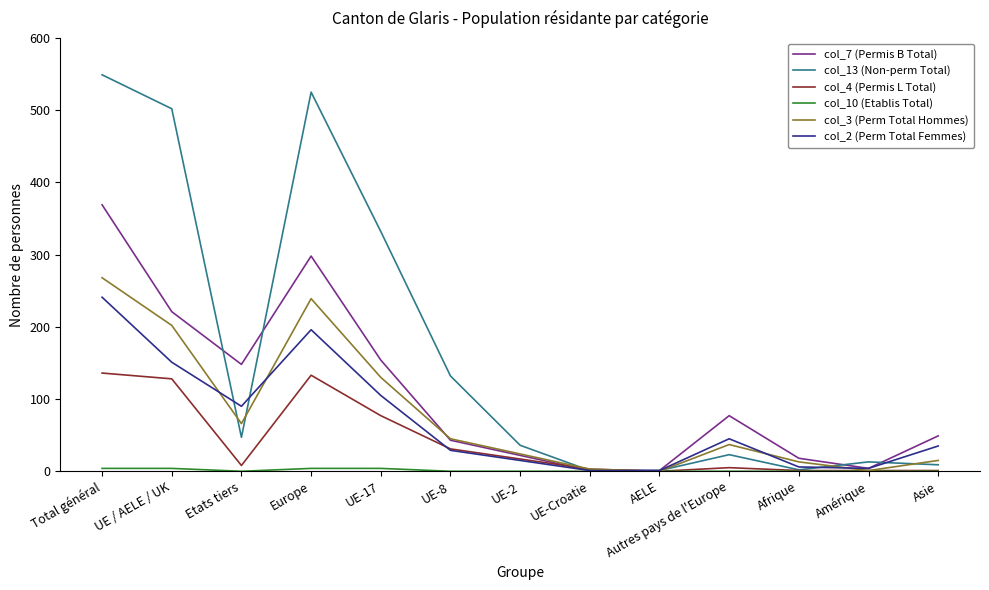

Is it true that col_7 (Permis B Total) equals 298 at Europe?

True